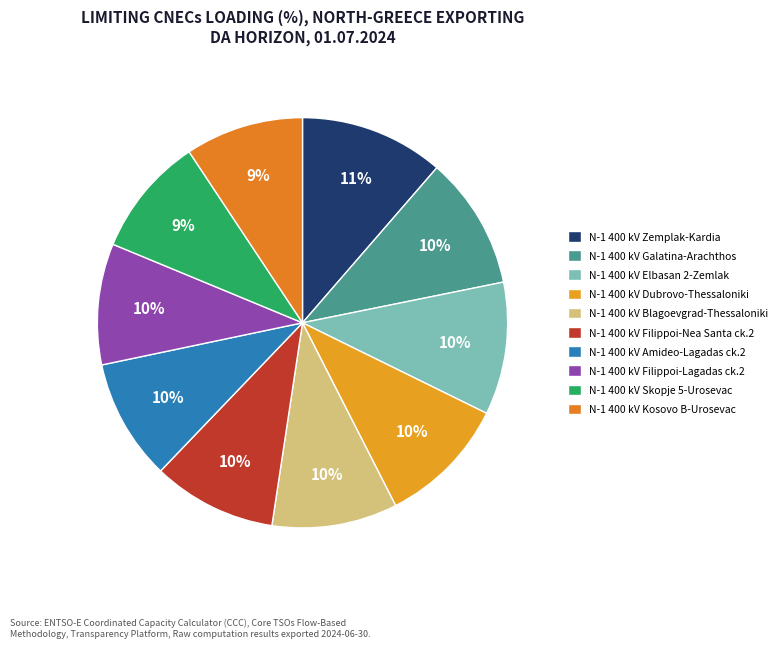

Which category has the smallest portion of the pie?

N-1 400 kV Kosovo B-Urosevac